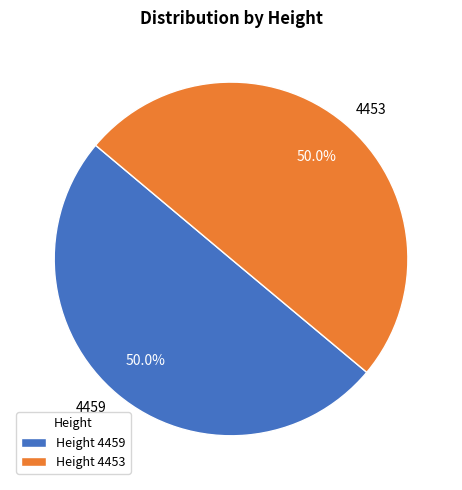

True or false: 4453 accounts for 50% of the total.

True